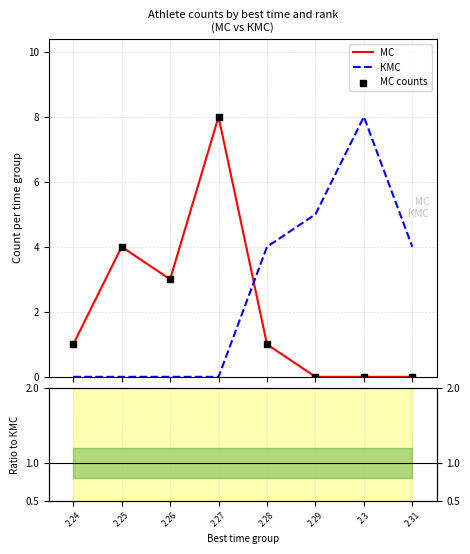

Is the value of МС at 2.28 greater than the value of МС / КМС at 2.28?

Yes